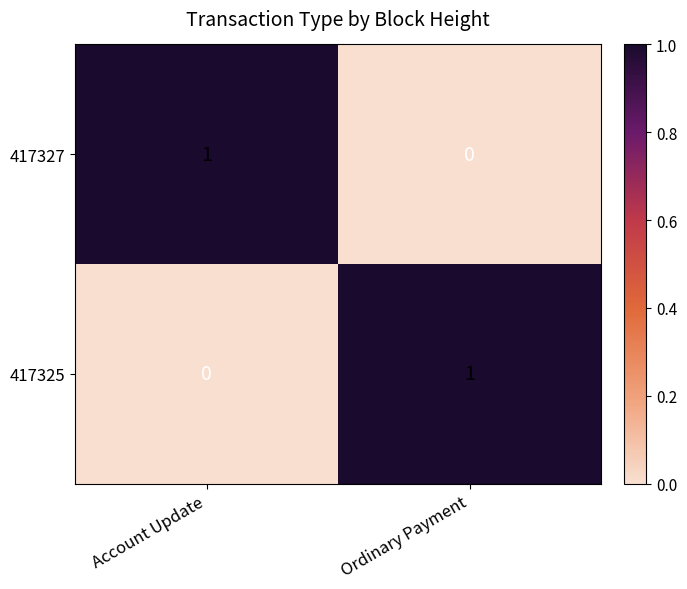

Reading right to left, what are all the values shown in this chart?

417327: 0	1
417325: 1	0